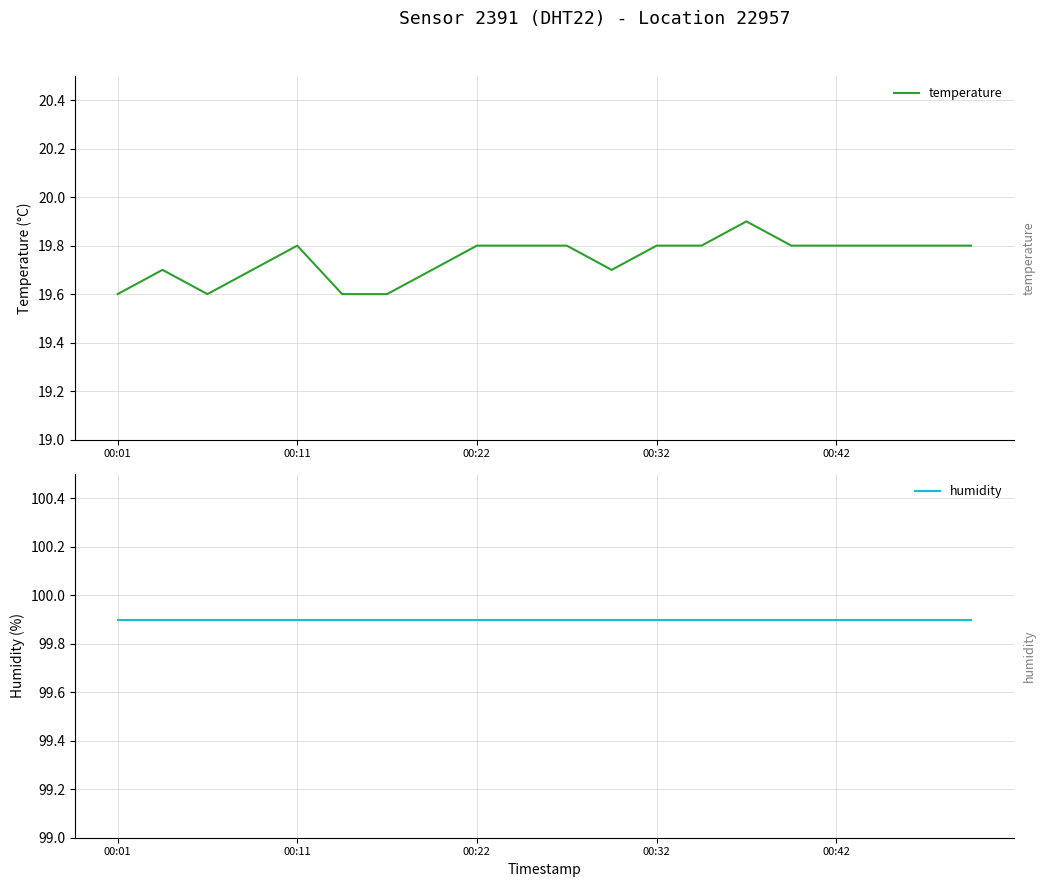

Rank the series by their average value, from highest to lowest.

humidity, temperature